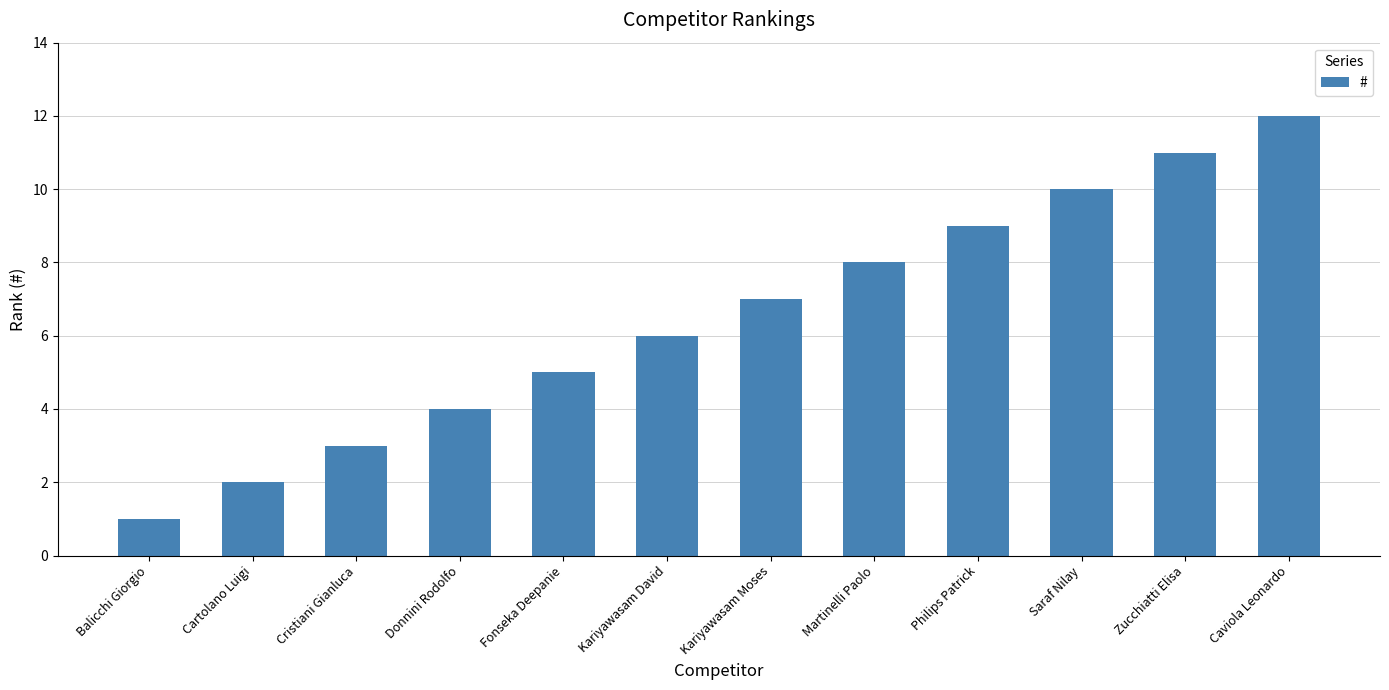

Rank the categories by value from highest to lowest.

Caviola Leonardo, Zucchiatti Elisa, Saraf Nilay, Philips Patrick, Martinelli Paolo, Kariyawasam Moses, Kariyawasam David, Fonseka Deepanie, Donnini Rodolfo, Cristiani Gianluca, Cartolano Luigi, Balicchi Giorgio